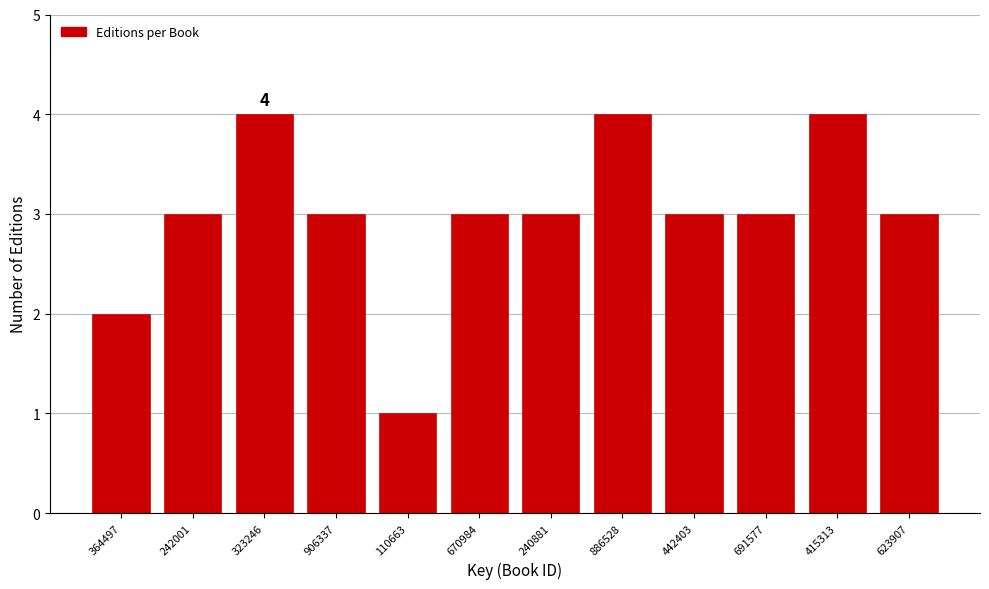

Reading left to right, transcribe all the data shown in this chart.

2	3	4	3	1	3	3	4	3	3	4	3